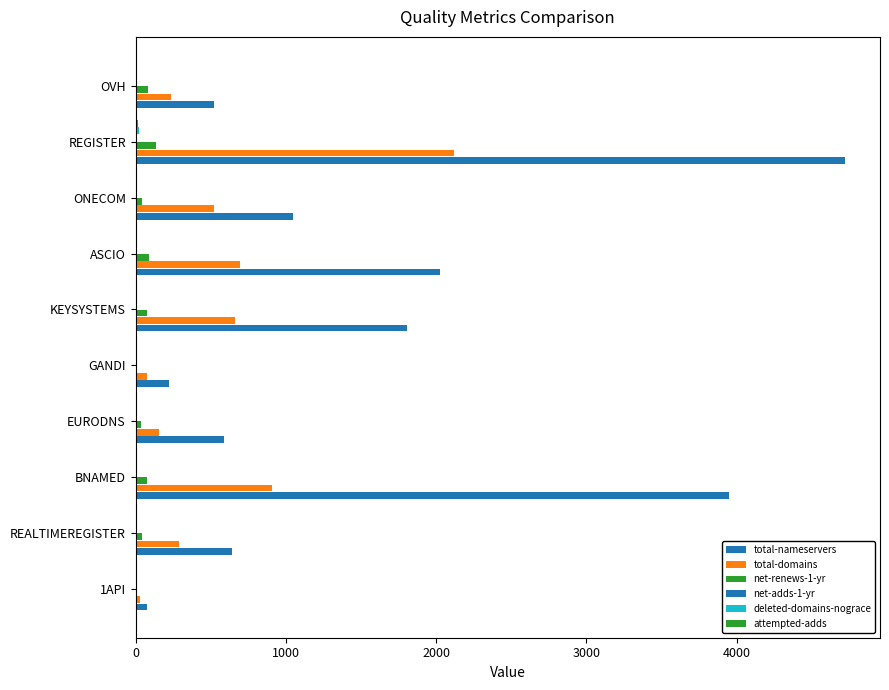

What is the sum of all total-nameservers values?

15599